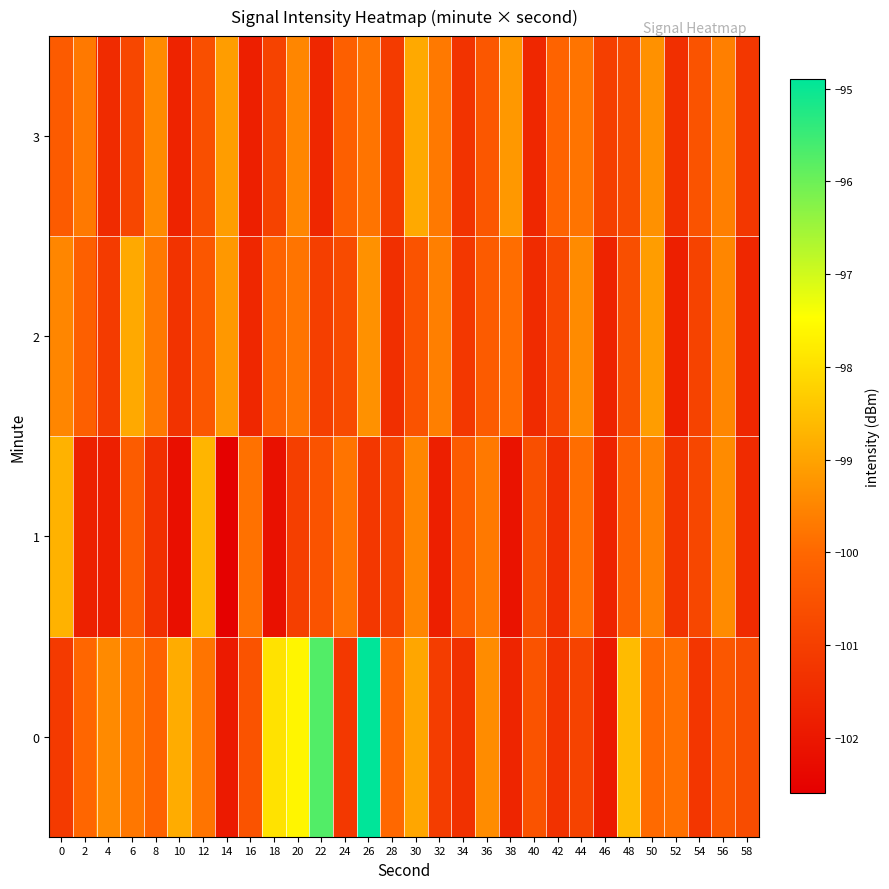

Reading left to right, extract all data points from this chart.

0: 0=-101.1	2=-100.0	4=-99.4	6=-99.7	8=-100.1	10=-98.8	12=-99.8	14=-101.9	16=-100.5	18=-97.9	20=-97.6	22=-95.7	24=-101.2	26=-94.9	28=-100.0	30=-99.0	32=-101.1	34=-101.4	36=-99.4	38=-101.6	40=-100.5	42=-101.3	44=-100.9	46=-101.9	48=-98.6	50=-100.0	52=-99.9	54=-101.2	56=-100.4	58=-100.7
1: 0=-98.8	2=-101.7	4=-101.8	6=-100.3	8=-101.4	10=-102.2	12=-98.7	14=-102.5	16=-99.8	18=-102.1	20=-101.0	22=-100.5	24=-99.8	26=-101.2	28=-100.9	30=-99.5	32=-101.8	34=-100.3	36=-99.7	38=-102.1	40=-100.6	42=-101.4	44=-99.9	46=-101.7	48=-100.2	50=-99.6	52=-101.3	54=-100.8	56=-99.4	58=-101.5
2: 0=-99.5	2=-100.2	4=-101.1	6=-98.9	8=-99.7	10=-101.3	12=-100.4	14=-99.2	16=-101.6	18=-100.1	20=-99.8	22=-101.0	24=-100.7	26=-99.3	28=-101.4	30=-100.5	32=-99.6	34=-101.2	36=-100.3	38=-99.9	40=-101.5	42=-100.8	44=-99.4	46=-101.7	48=-100.6	50=-99.1	52=-101.8	54=-100.9	56=-99.5	58=-101.6
3: 0=-100.3	2=-99.7	4=-101.5	6=-100.8	8=-99.4	10=-101.7	12=-100.6	14=-99.1	16=-101.8	18=-100.9	20=-99.5	22=-101.6	24=-100.2	26=-99.8	28=-101.1	30=-98.9	32=-99.7	34=-101.3	36=-100.4	38=-99.2	40=-101.6	42=-100.1	44=-99.8	46=-101.0	48=-100.7	50=-99.3	52=-101.4	54=-100.5	56=-99.6	58=-101.2